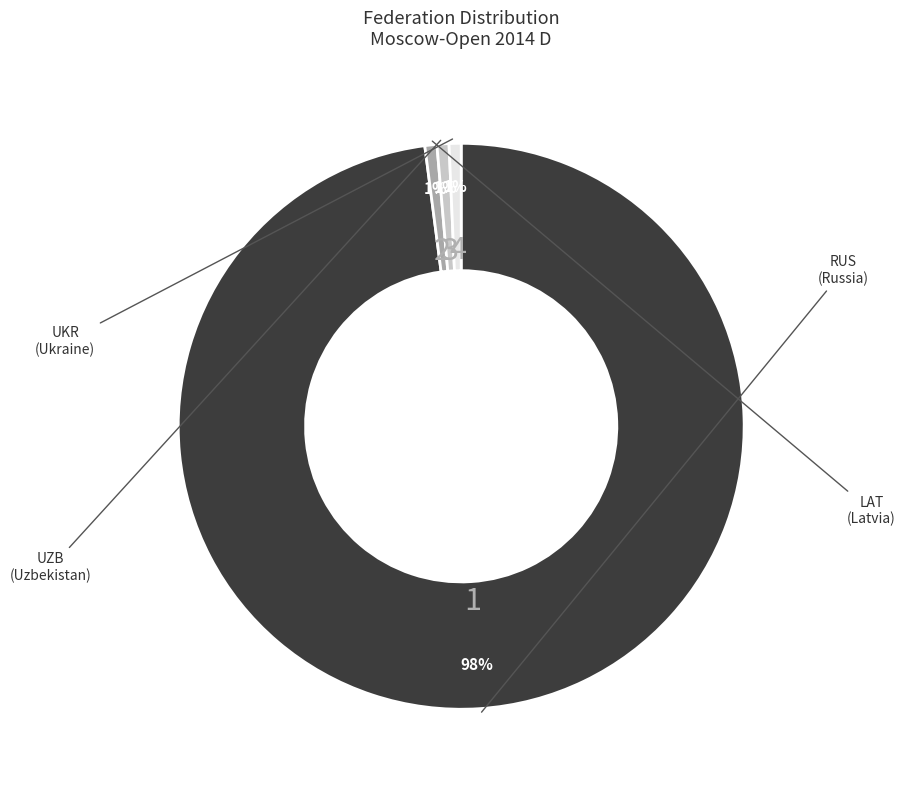

Which slice represents more than half of the pie?

RUS